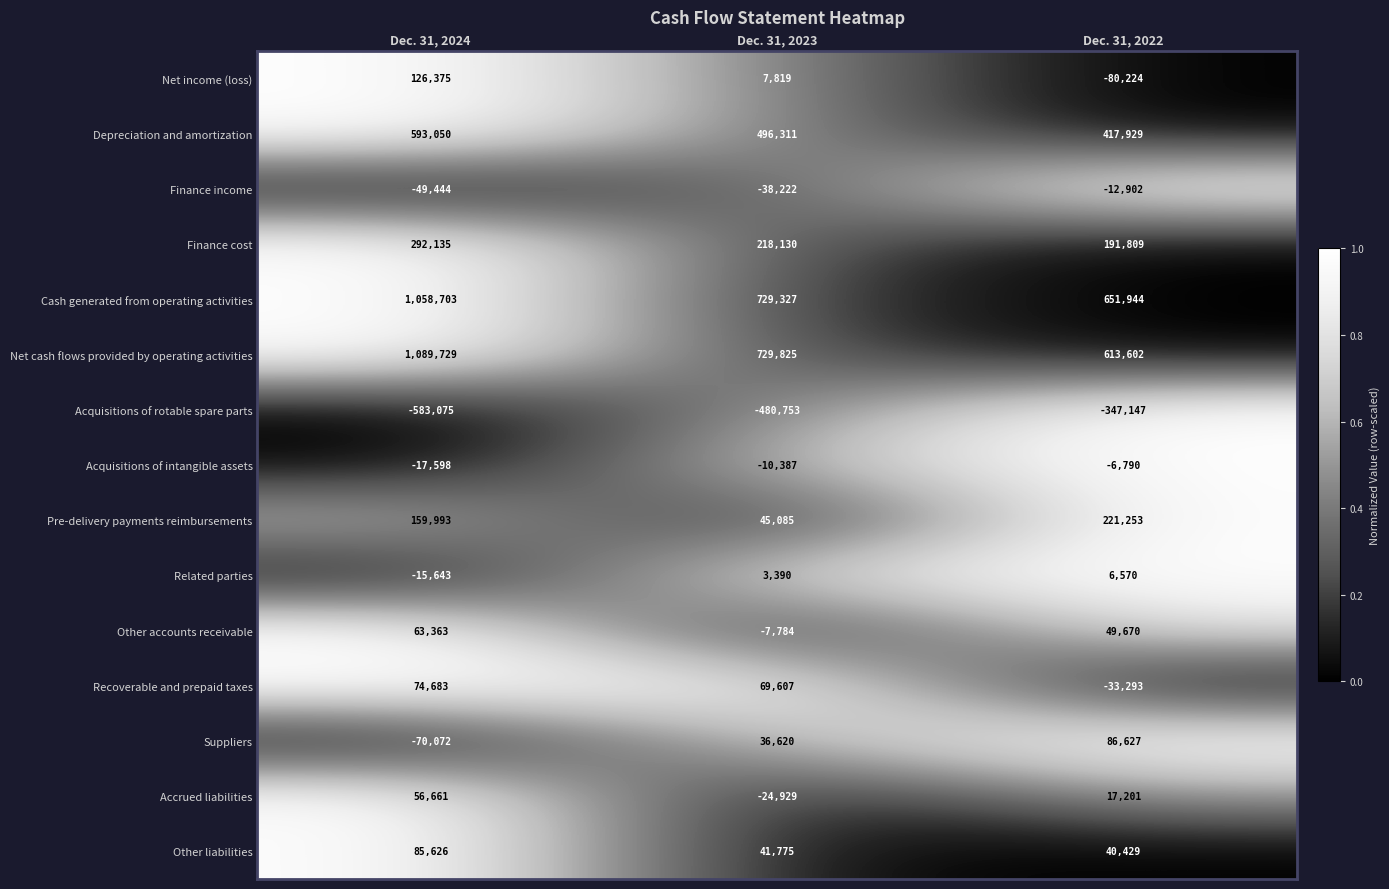

How many distinct data groups are displayed?

15